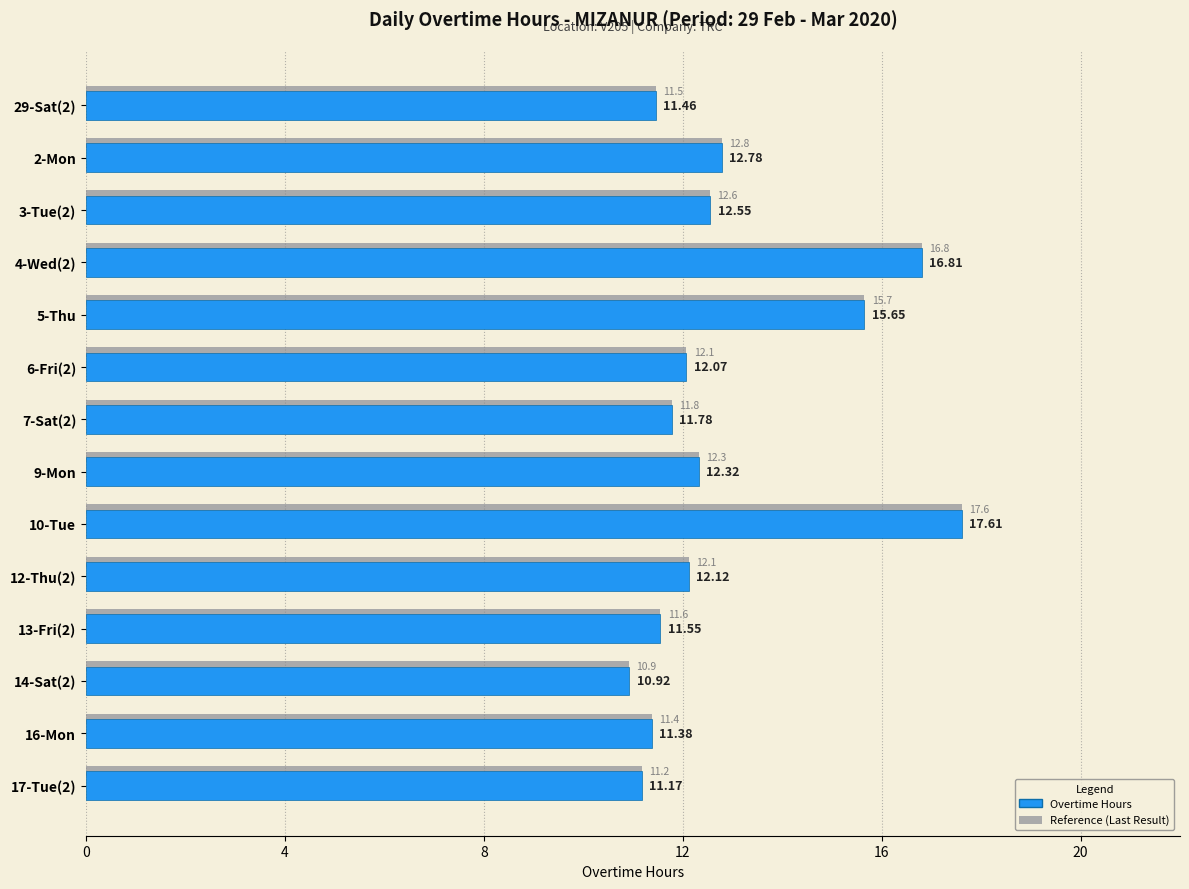

How many data points are less than 12?

6